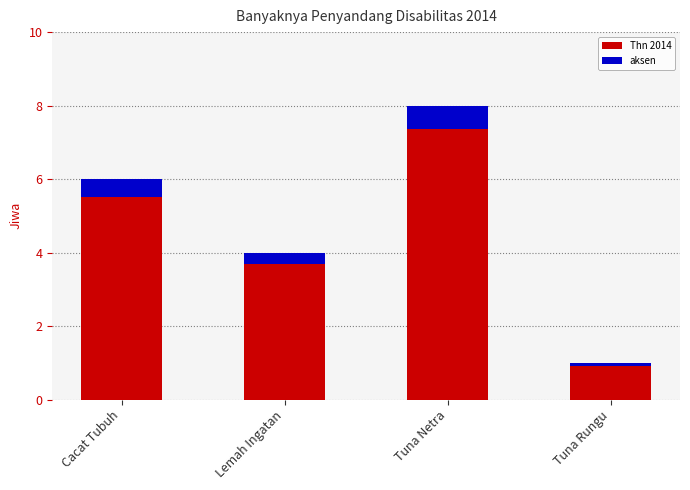

Rank the categories by aksen value from highest to lowest.

Tuna Netra, Cacat Tubuh, Lemah Ingatan, Tuna Rungu